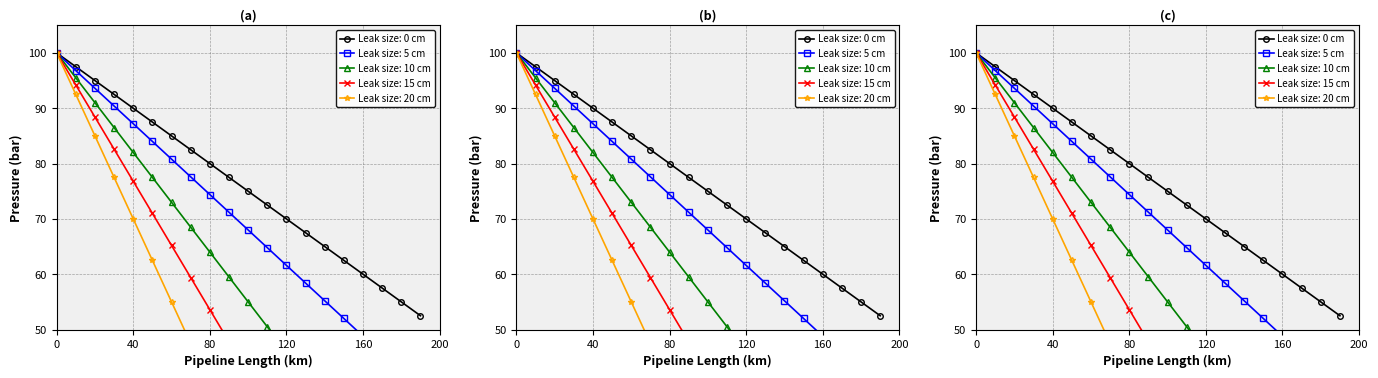

Reading right to left, extract all data points from this chart.

Leak size: 0 cm: 52.5	55.0	57.5	60.0	62.5	65.0	67.5	70.0	72.5	75.0	77.5	80.0	82.5	85.0	87.5	90.0	92.5	95.0	97.5	100.0
Leak size: 5 cm: 39.2	42.4	45.6	48.8	52.0	55.2	58.4	61.6	64.8	68.0	71.2	74.4	77.6	80.8	84.0	87.2	90.4	93.6	96.8	100.0
Leak size: 10 cm: 14.5	19.0	23.5	28.0	32.5	37.0	41.5	46.0	50.5	55.0	59.5	64.0	68.5	73.0	77.5	82.0	86.5	91.0	95.5	100.0
Leak size: 15 cm: 8.5	9.2	9.8	10.5	13.0	18.8	24.6	30.4	36.2	42.0	47.8	53.6	59.4	65.2	71.0	76.8	82.6	88.4	94.2	100.0
Leak size: 20 cm: 6.5	7.0	7.5	8.5	10.0	12.5	15.0	17.5	20.0	25.0	32.5	40.0	47.5	55.0	62.5	70.0	77.5	85.0	92.5	100.0